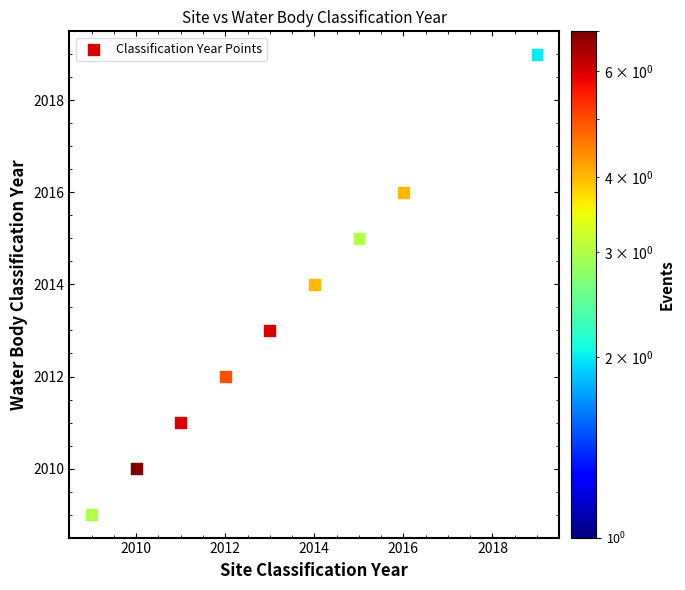

What is the average Y value?

2013